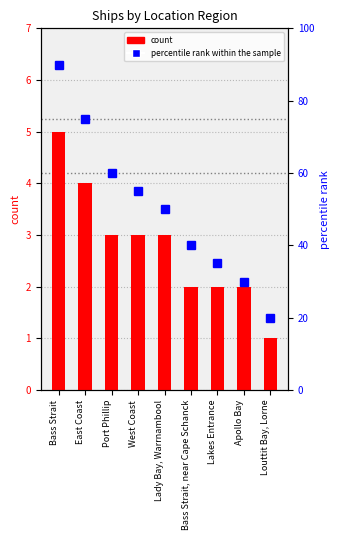

Reading right to left, transcribe all the data shown in this chart.

count: 1	2	2	2	3	3	3	4	5
percentile rank within the sample: 20	30	35	40	50	55	60	75	90